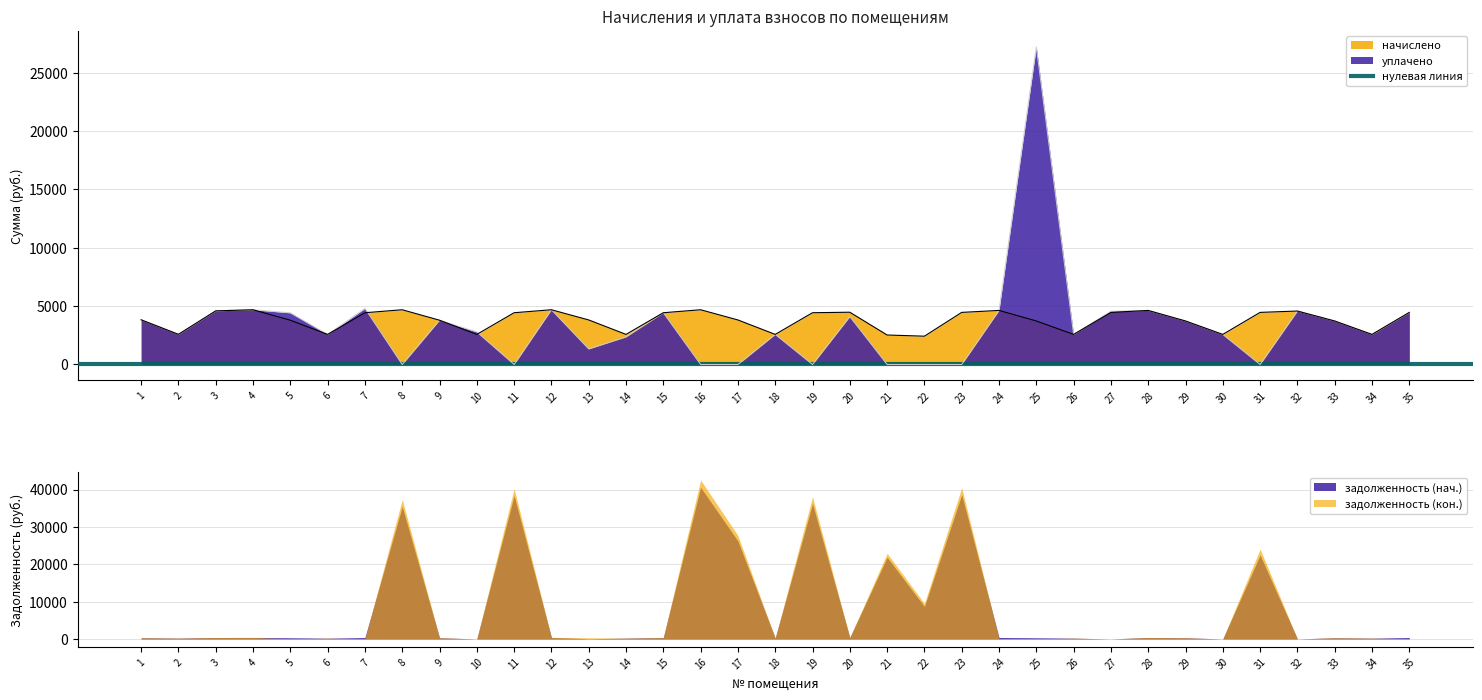

What is the value of the начислено point at the 26th from the left?

2578.6